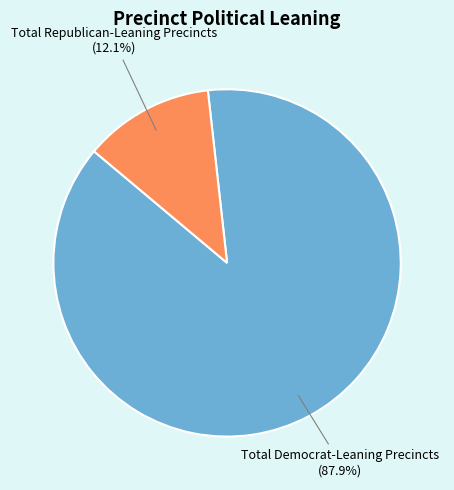

To the nearest percent, what is the difference between the Total Republican-Leaning Precincts and Total Democrat-Leaning Precincts slice percentages?

76%